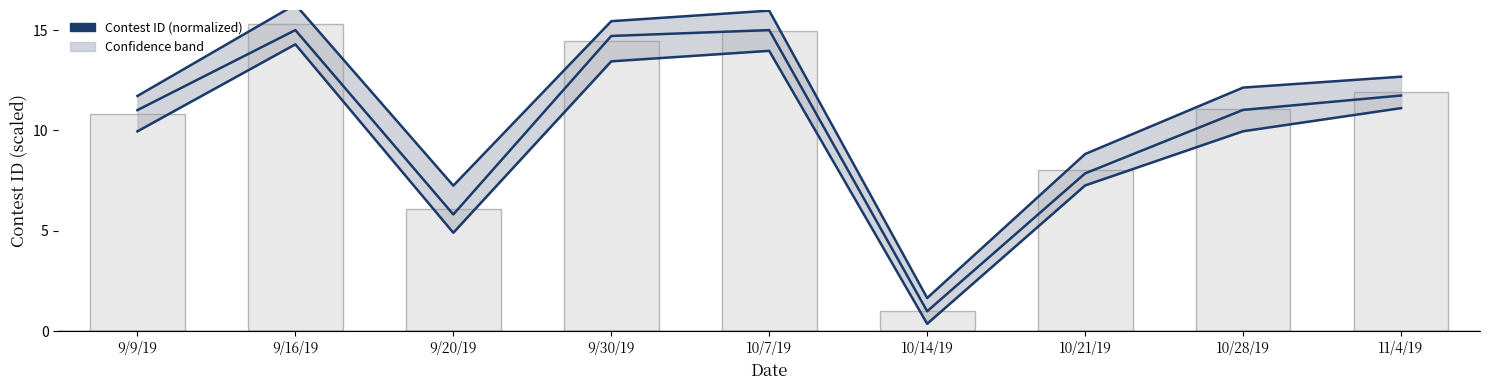

Reading left to right, list all the values displayed in this chart.

Upper bound: 9/9/19=11.7	9/16/19=16.3	9/20/19=7.3	9/30/19=15.4	10/7/19=16.0	10/14/19=1.7	10/21/19=8.8	10/28/19=12.1	11/4/19=12.7
Contest ID (normalized): 9/9/19=11.0	9/16/19=15.0	9/20/19=5.8	9/30/19=14.7	10/7/19=15.0	10/14/19=1.0	10/21/19=7.9	10/28/19=11.0	11/4/19=11.7
Lower bound: 9/9/19=10.0	9/16/19=14.3	9/20/19=4.9	9/30/19=13.4	10/7/19=14.0	10/14/19=0.4	10/21/19=7.3	10/28/19=10.0	11/4/19=11.1